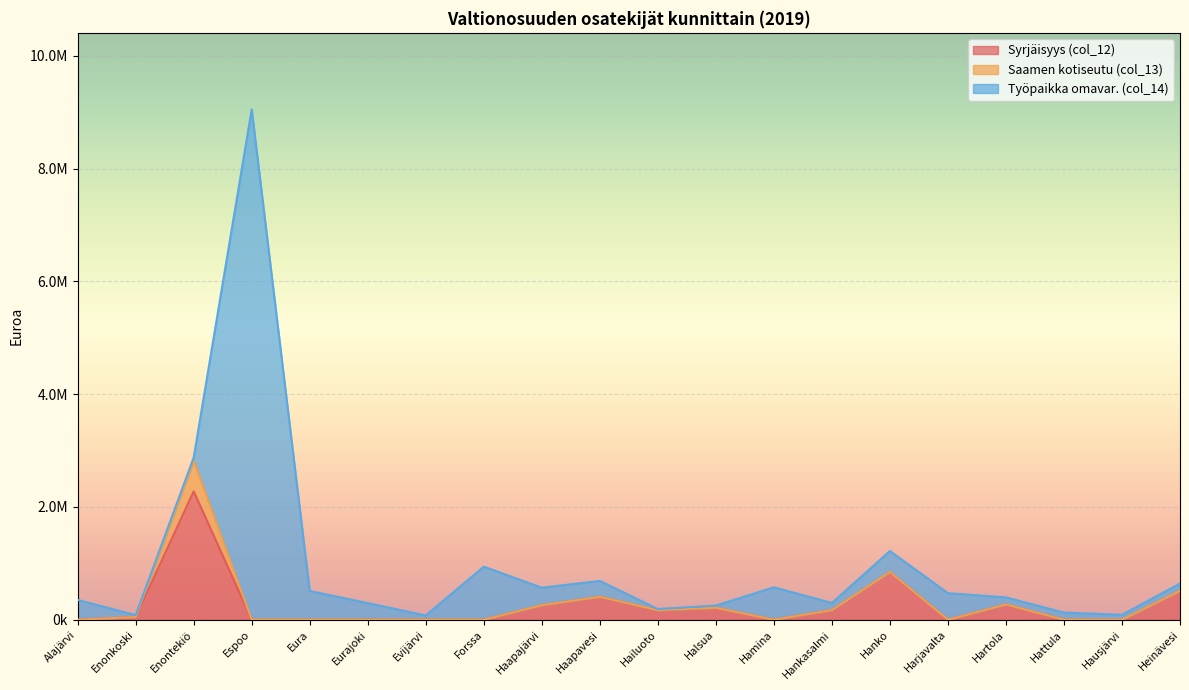

True or false: Työpaikka omavar. (col_14) has a value of 24582.1 at Enontekiö.

False